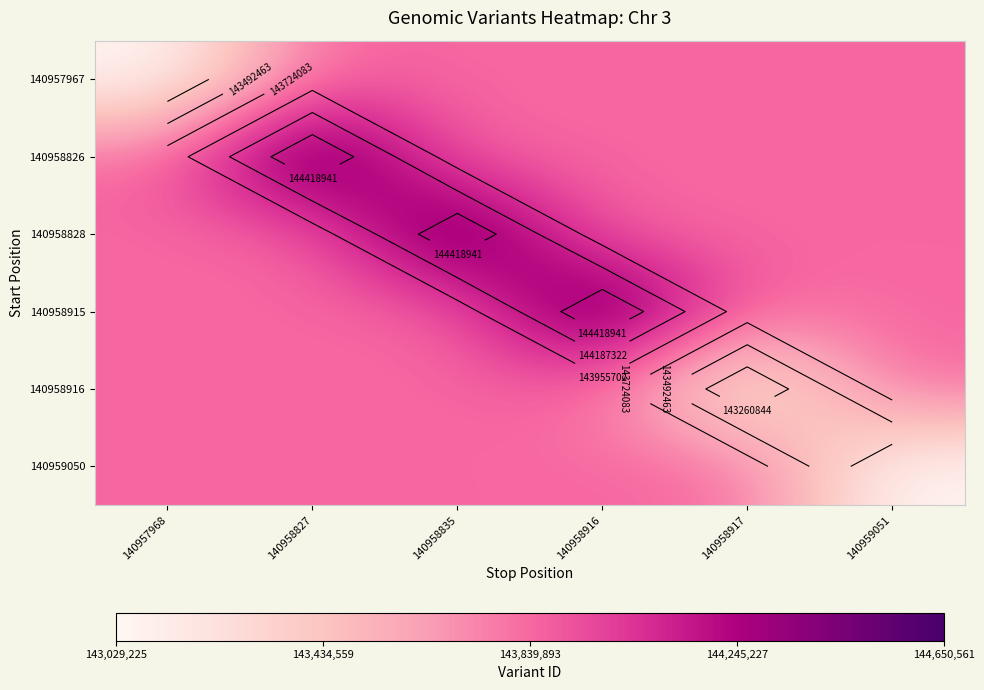

At which label does 140959050 reach its minimum?

140959051